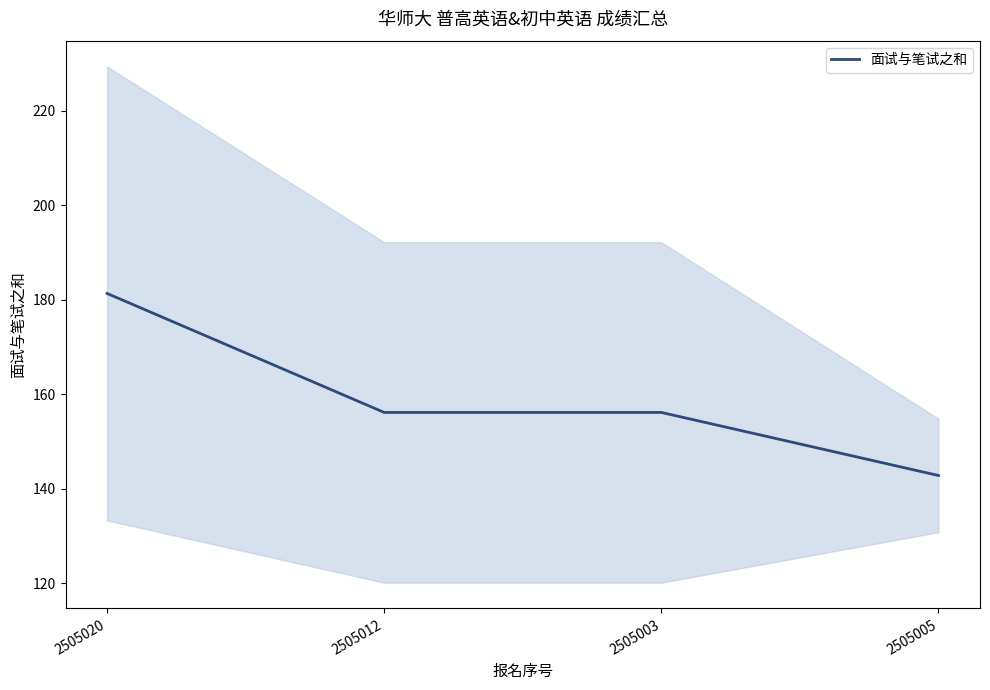

Reading left to right, transcribe all the data shown in this chart.

2505020=181.3	2505012=156.2	2505003=156.2	2505005=142.8